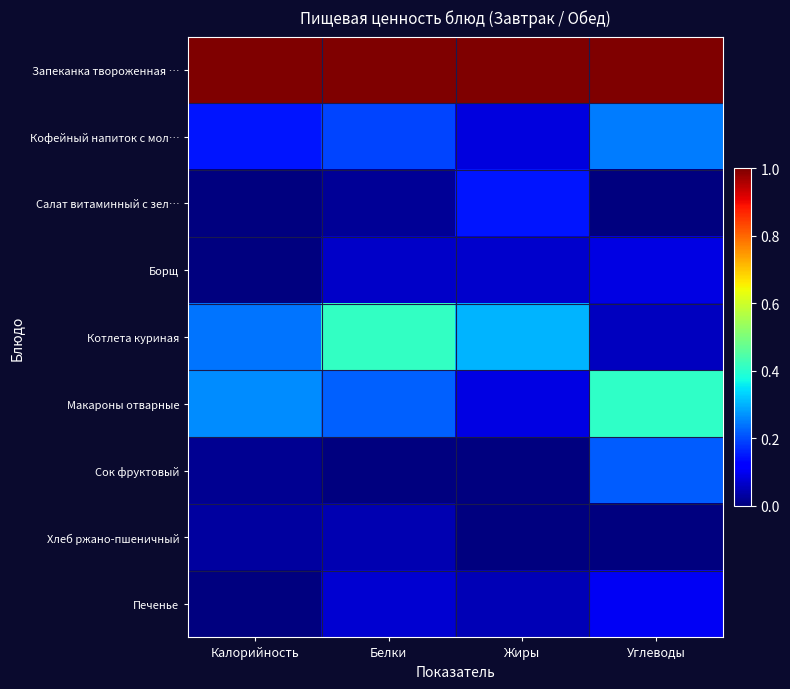

At which category is the sum across all series the highest?

Углеводы